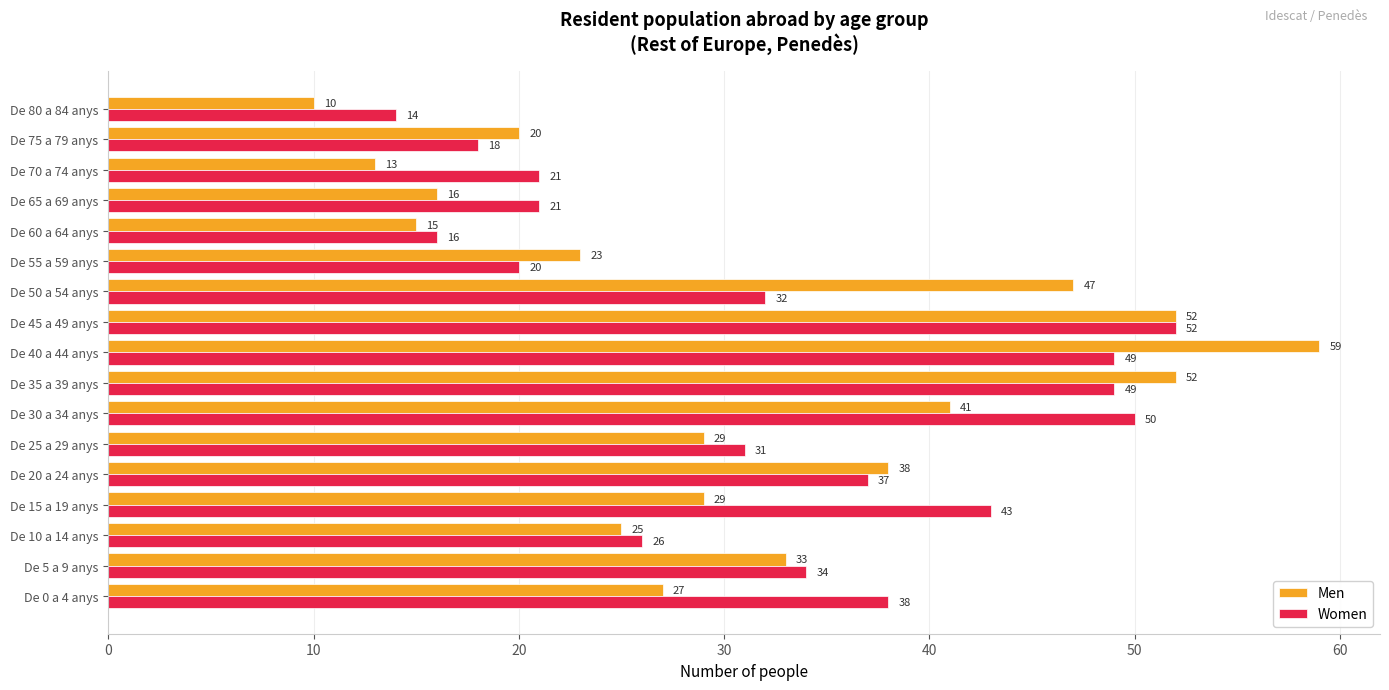

What is the spread (max minus min) of values at De 35 a 39 anys?

3